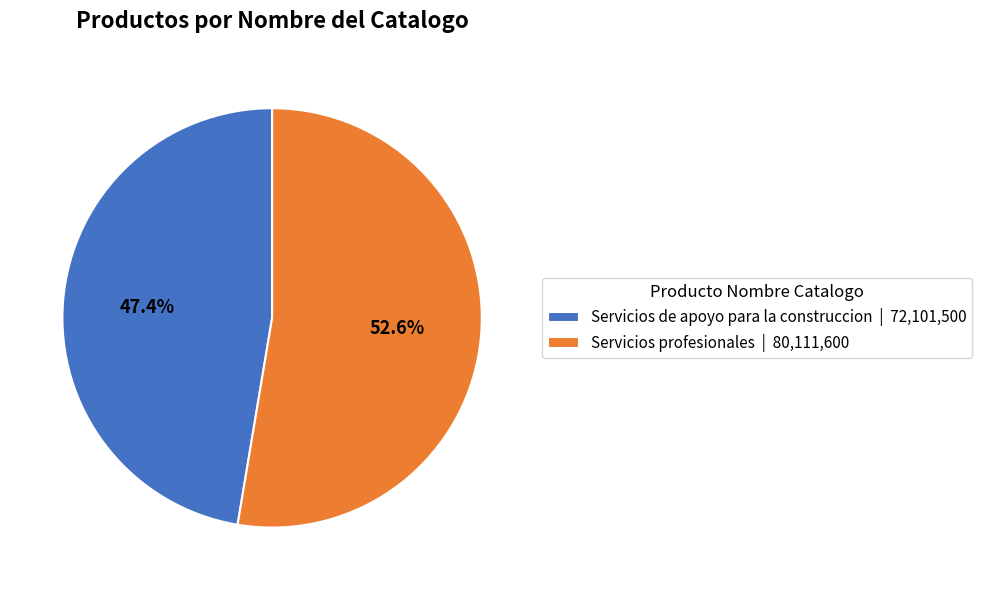

True or false: Servicios profesionales accounts for 53% of the total.

True